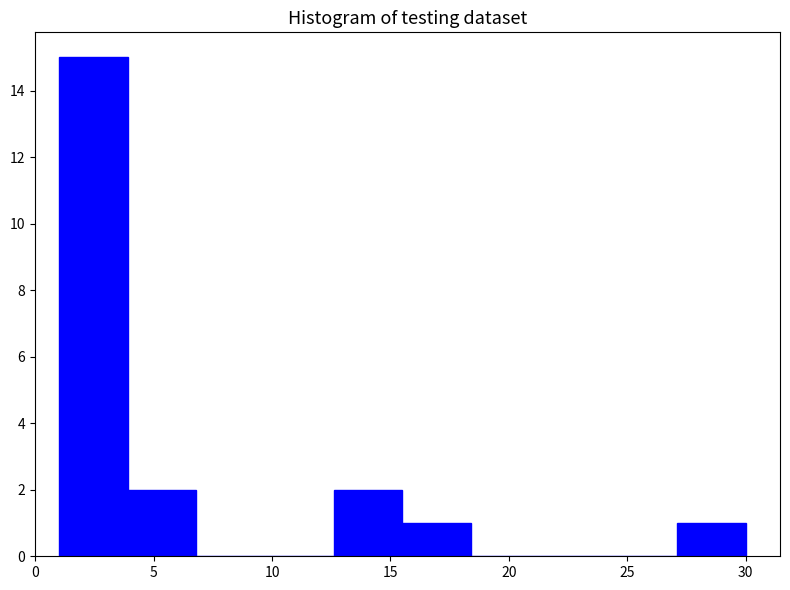

Reading left to right, transcribe this chart: for each bar, give the range it covers on the x-axis and its height. Neither the bar edges nor the heights are printed on the chart, so give them approximately, as read against the axes.

1.0 to 3.9: 15
3.9 to 6.8: 2
6.8 to 9.7: 0
9.7 to 12.6: 0
12.6 to 15.5: 2
15.5 to 18.4: 1
18.4 to 21.3: 0
21.3 to 24.2: 0
24.2 to 27.1: 0
27.1 to 30.0: 1